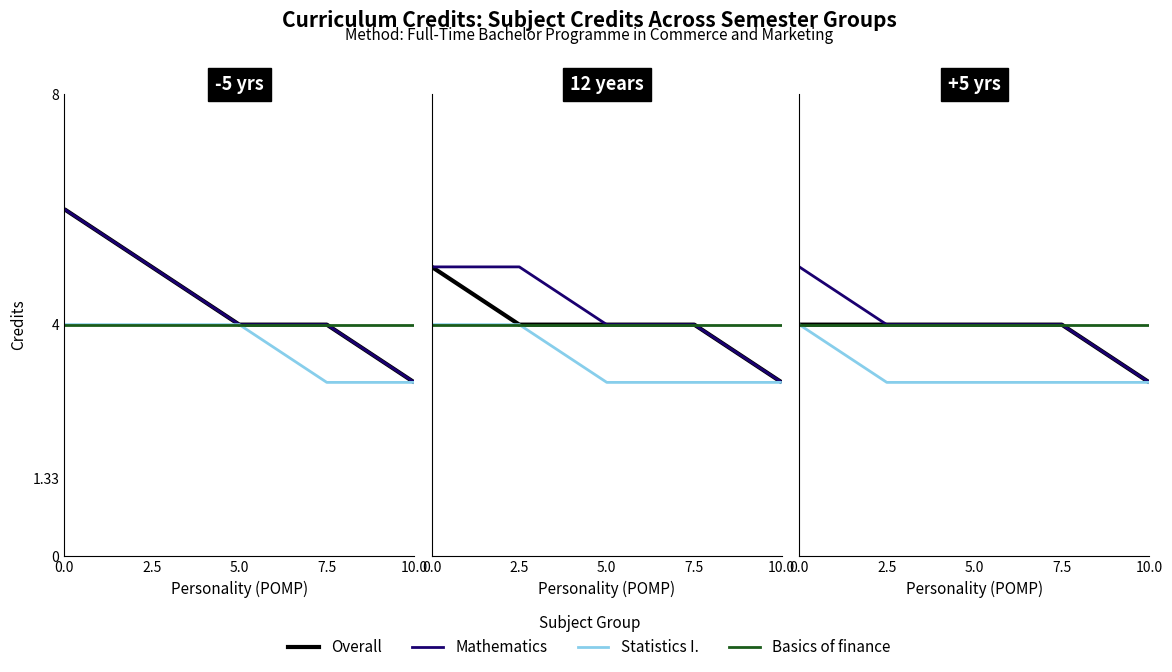

What is the sum of the Basics of finance values at 2.5 and 7.5?

8